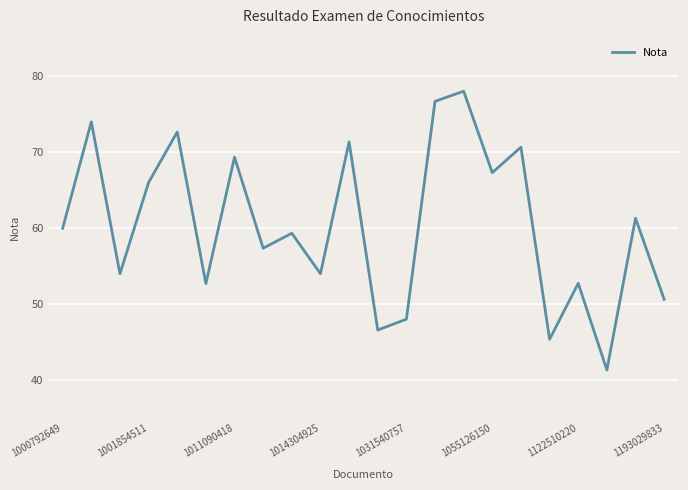

What is the minimum value shown in the chart?

41.3